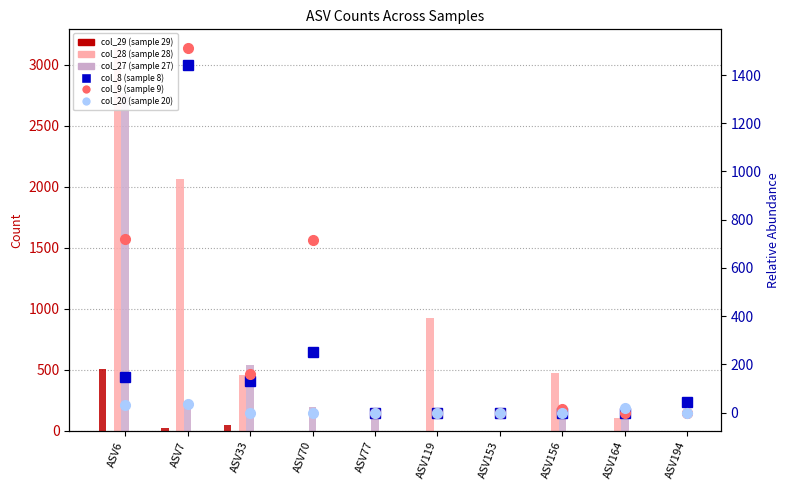

What is the sum of all col_27 (sample 27) values?

4085